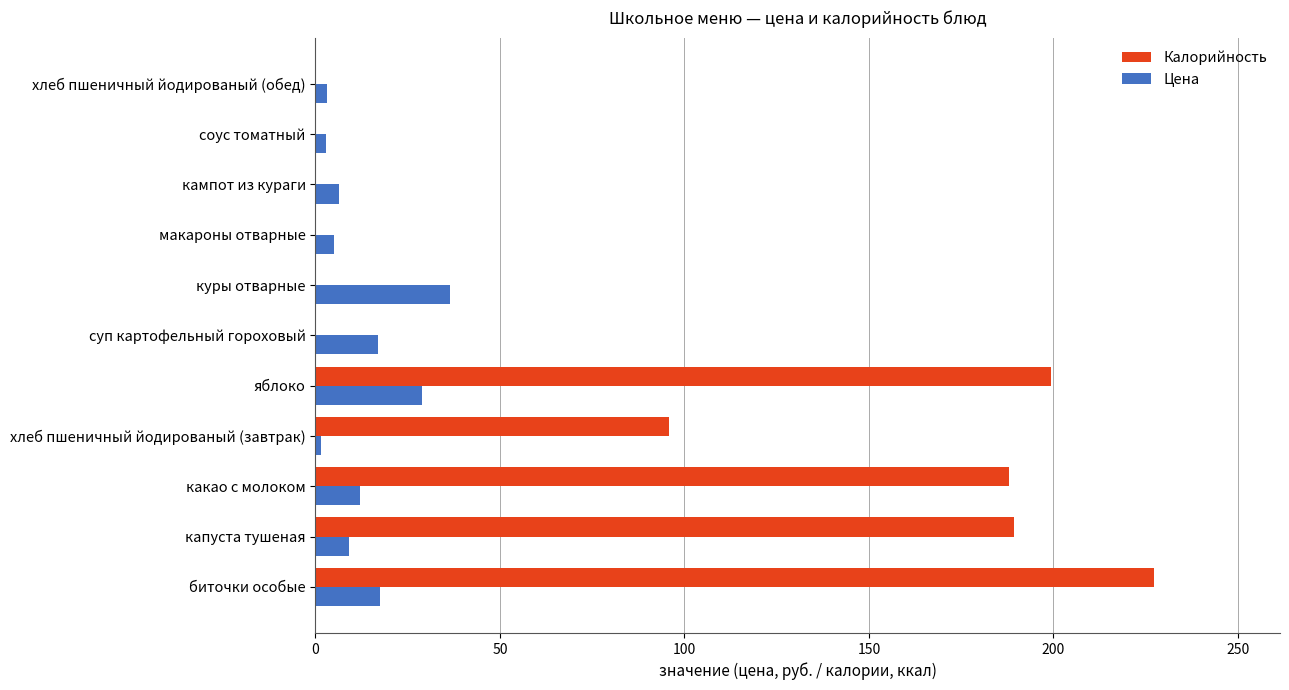

What are all the series names shown in the legend?

Калорийность, Цена